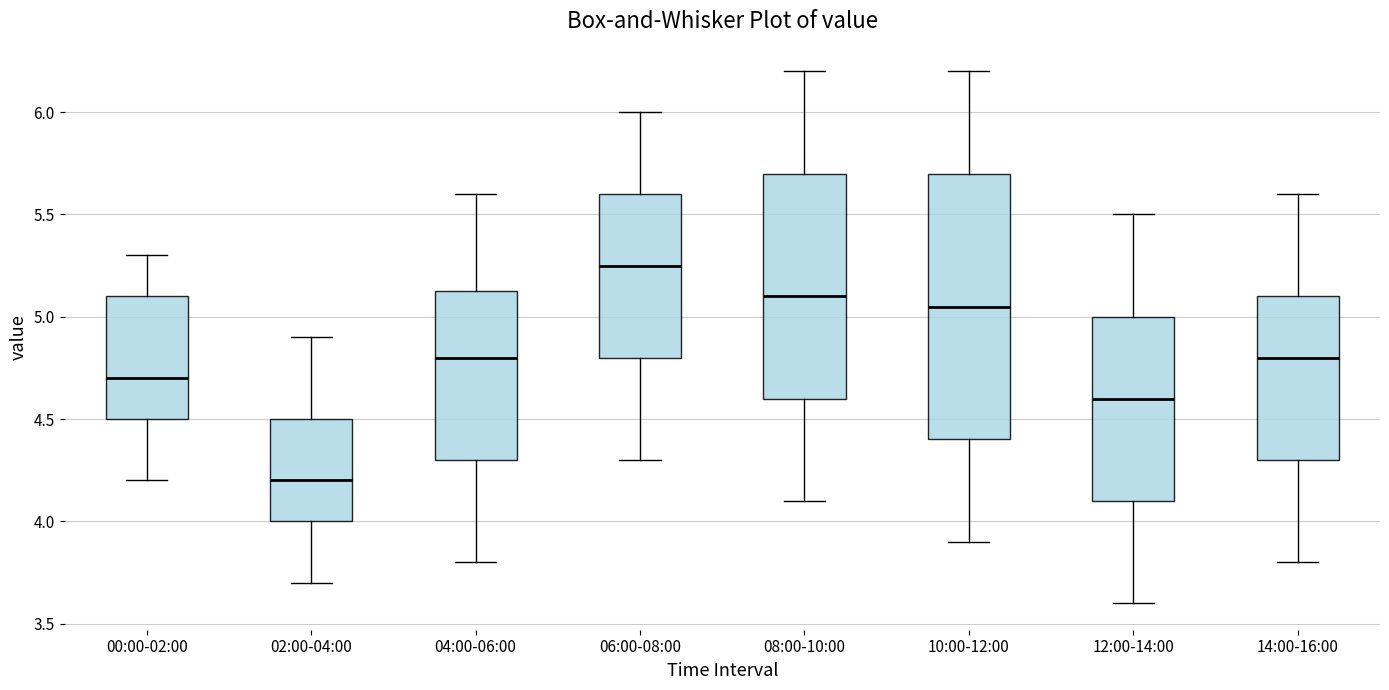

Reading left to right, read every box against the y-axis: the position of its median line, the range the box covers, and the ends of its whiskers. The values are not printed on the chart, so give them approximately, as read against the axis.

00:00-02:00: median 4.70, box 4.50 to 5.10, whiskers 4.20 to 5.30
02:00-04:00: median 4.20, box 4.00 to 4.50, whiskers 3.70 to 4.90
04:00-06:00: median 4.80, box 4.30 to 5.15, whiskers 3.80 to 5.60
06:00-08:00: median 5.25, box 4.80 to 5.60, whiskers 4.30 to 6.00
08:00-10:00: median 5.10, box 4.60 to 5.70, whiskers 4.10 to 6.20
10:00-12:00: median 5.05, box 4.40 to 5.70, whiskers 3.90 to 6.20
12:00-14:00: median 4.60, box 4.10 to 5.00, whiskers 3.60 to 5.50
14:00-16:00: median 4.80, box 4.30 to 5.10, whiskers 3.80 to 5.60